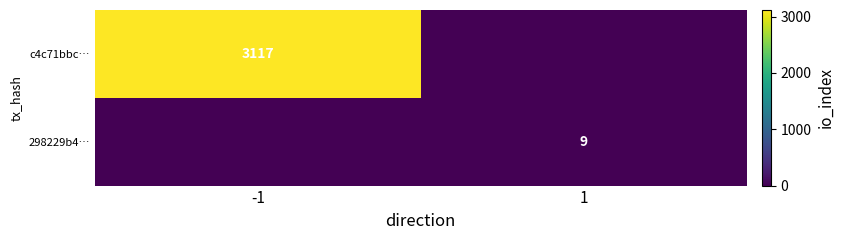

Is it true that 298229b4… equals 9 at 1?

True